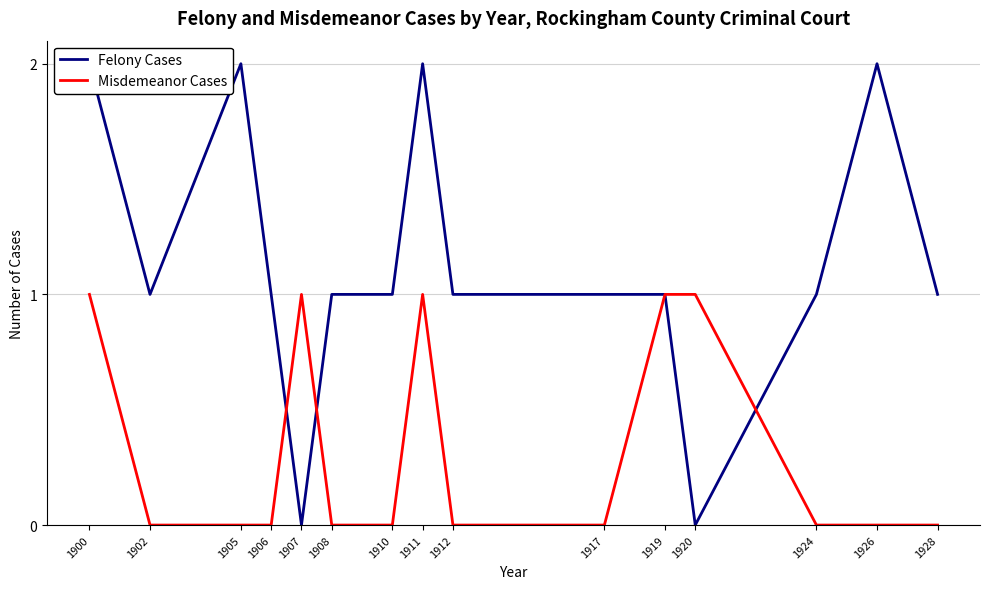

How many times do Felony Cases and Misdemeanor Cases cross each other?

3